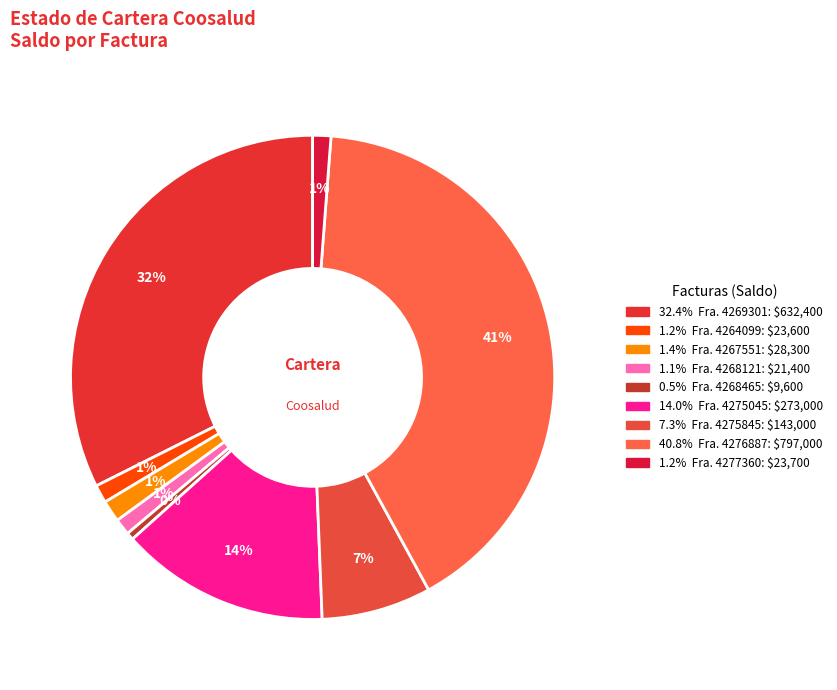

Which slice is the largest?

Fra. 4276887